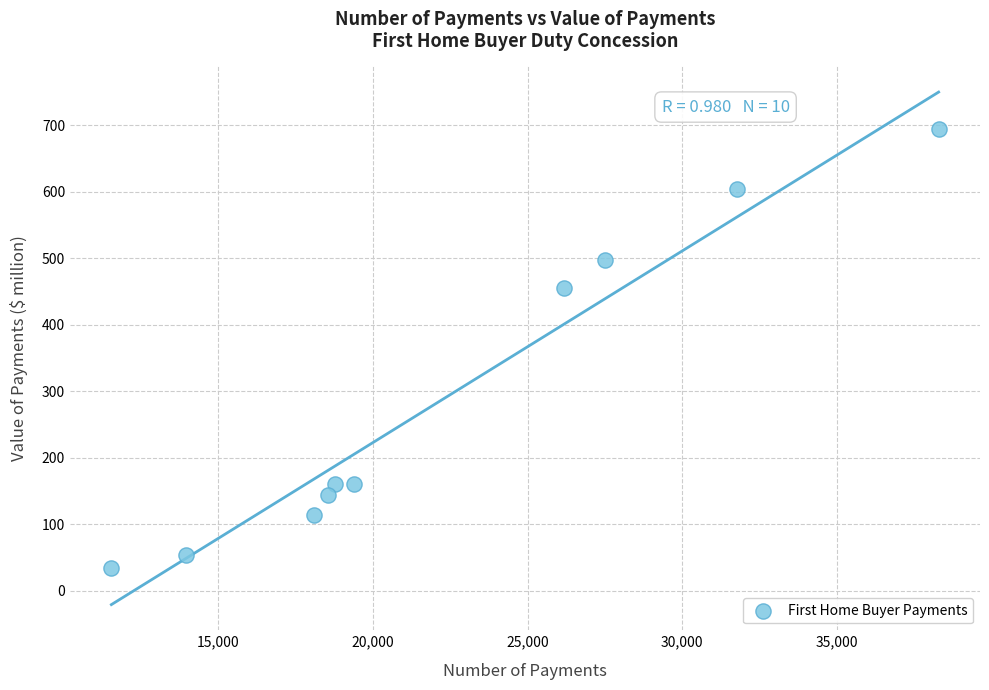

What Y value in the scatter plot is closest to 364?

455.2